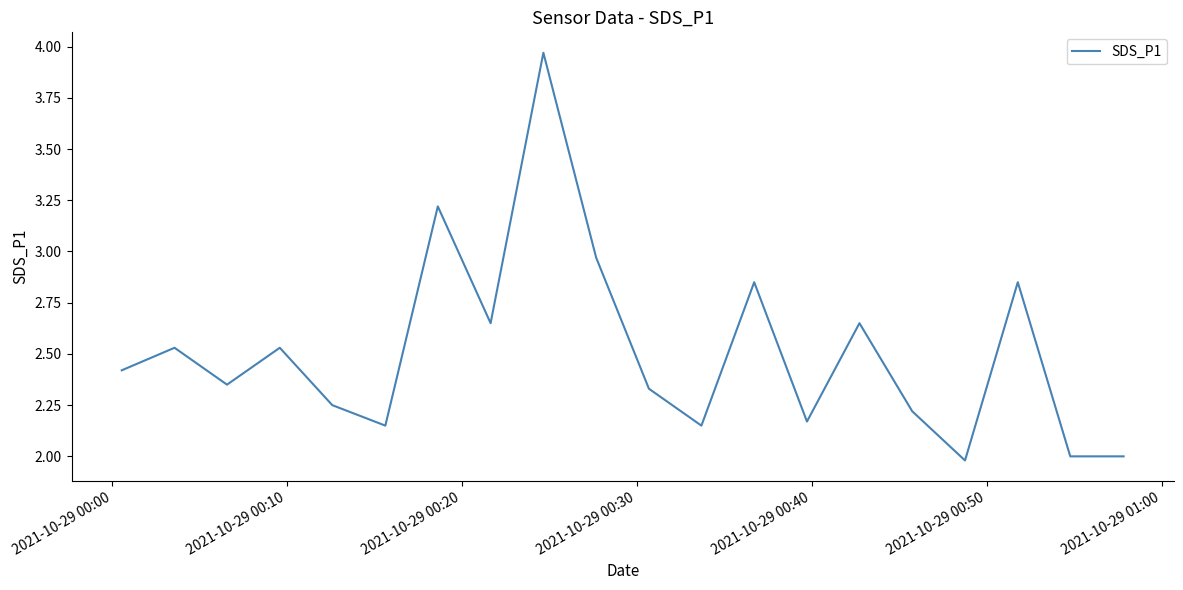

What is the smallest value displayed?

2.0